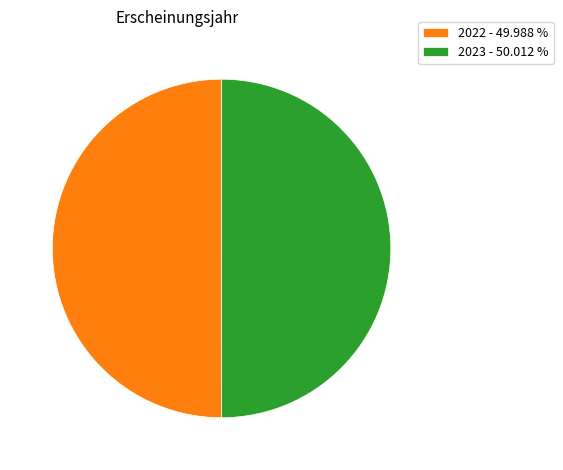

Combined, do 2022 - 49.988 % and 2023 - 50.012 % account for over 50%?

Yes